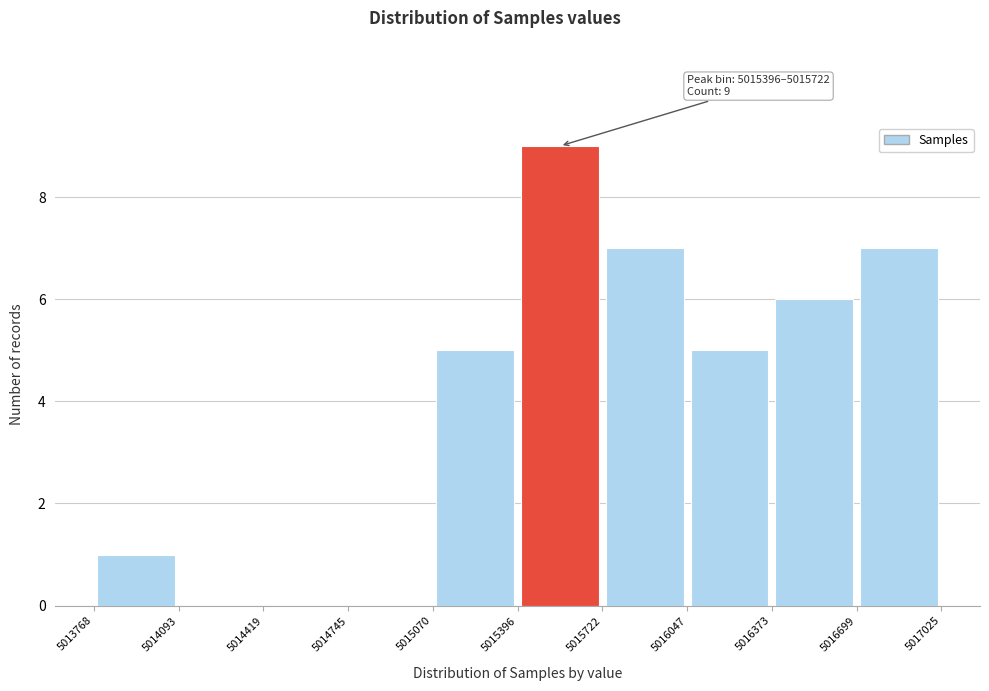

Which range on the x-axis has the tallest bar?

5015396 to 5015722